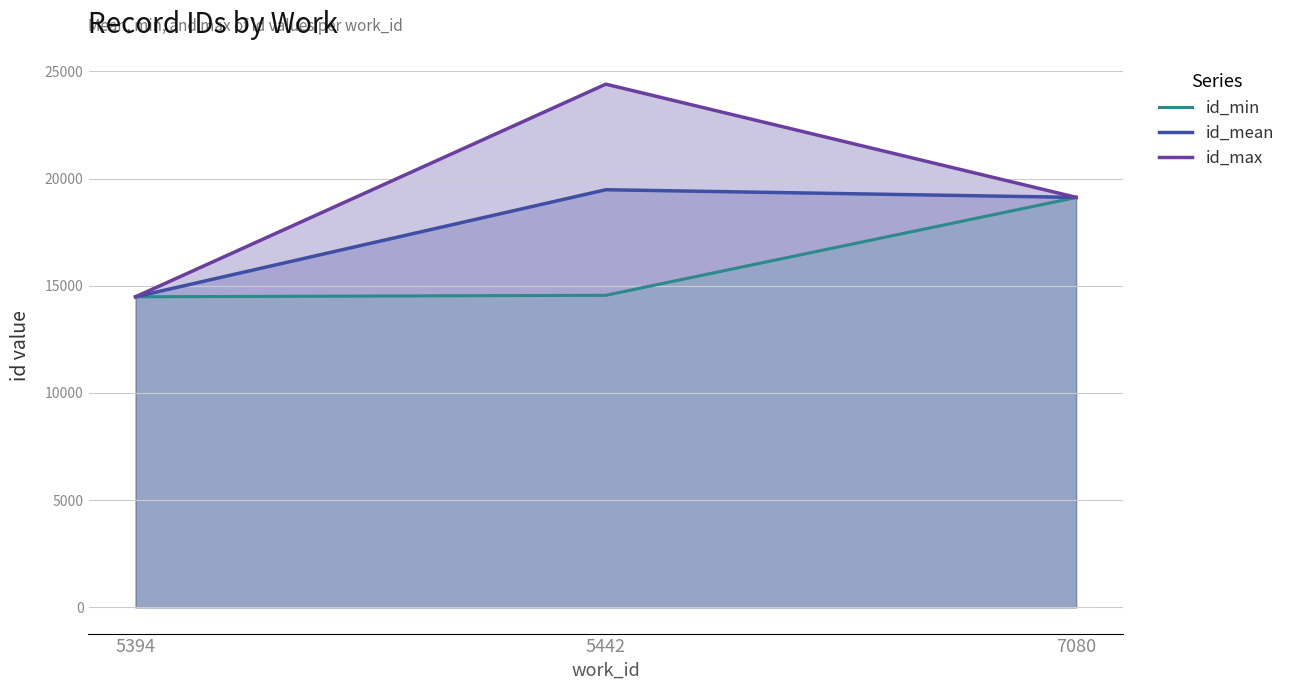

What is the sum of all id_min values?

48161